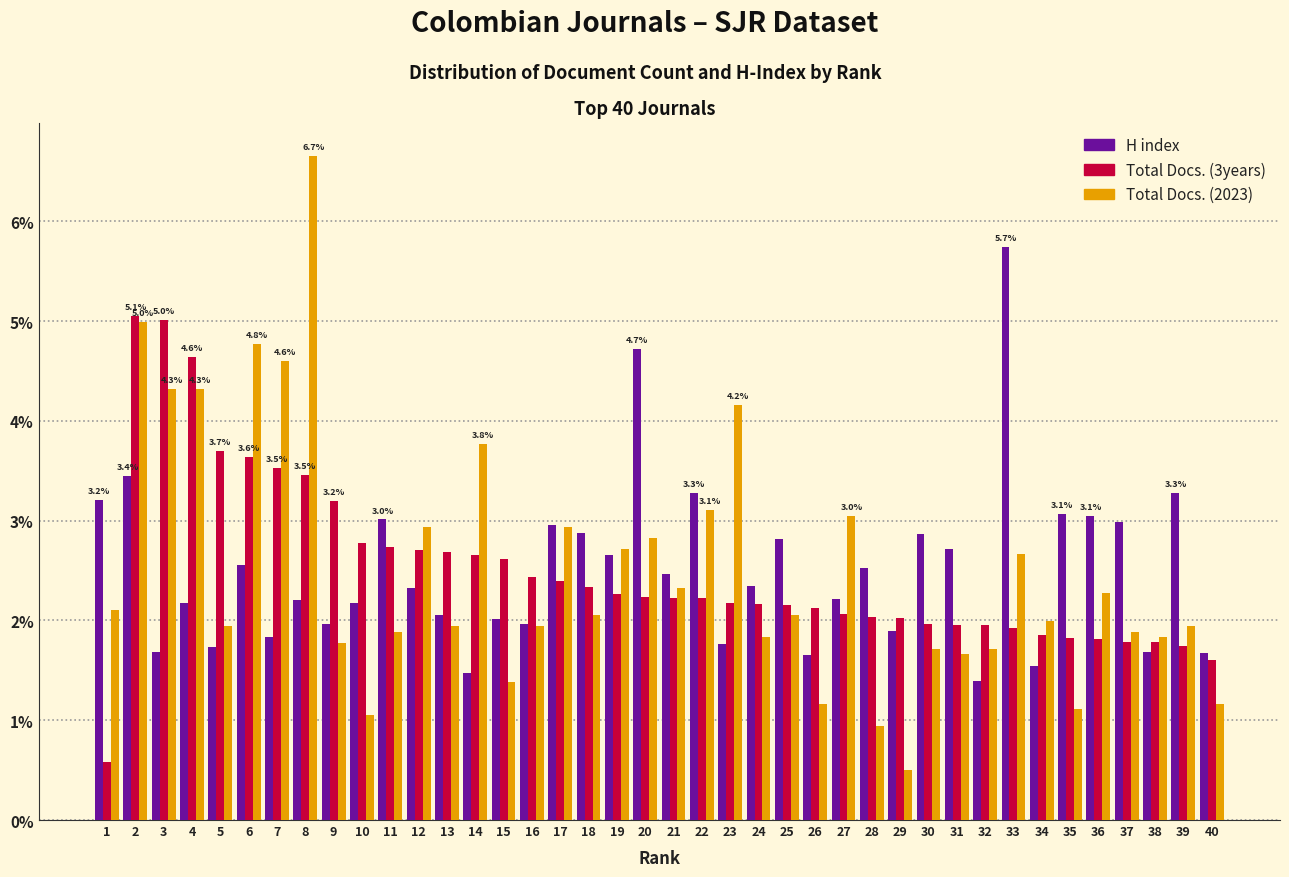

At how many categories does at least one series exceed 4?

9